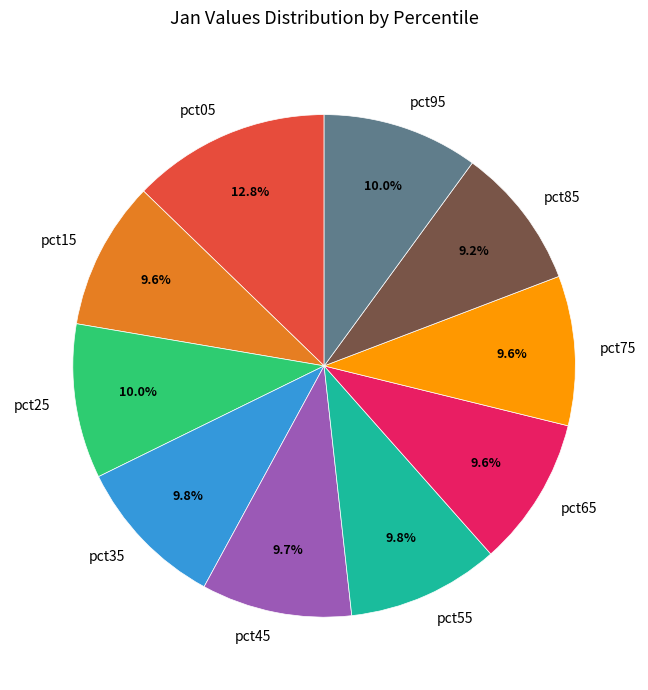

Is it true that pct55 is 10% of the pie?

True